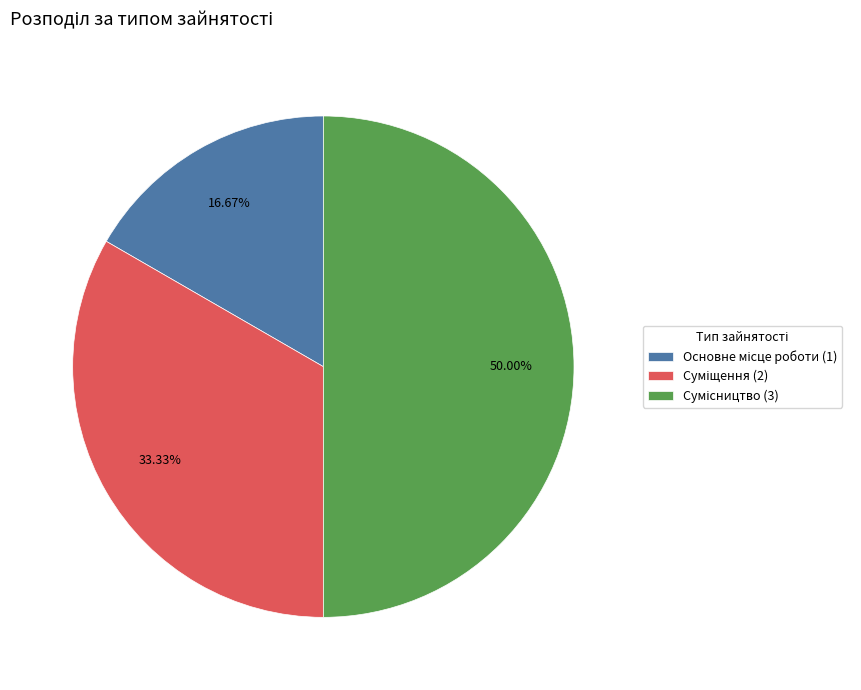

The Суміщення slice represents 44% of the pie. True or false?

False